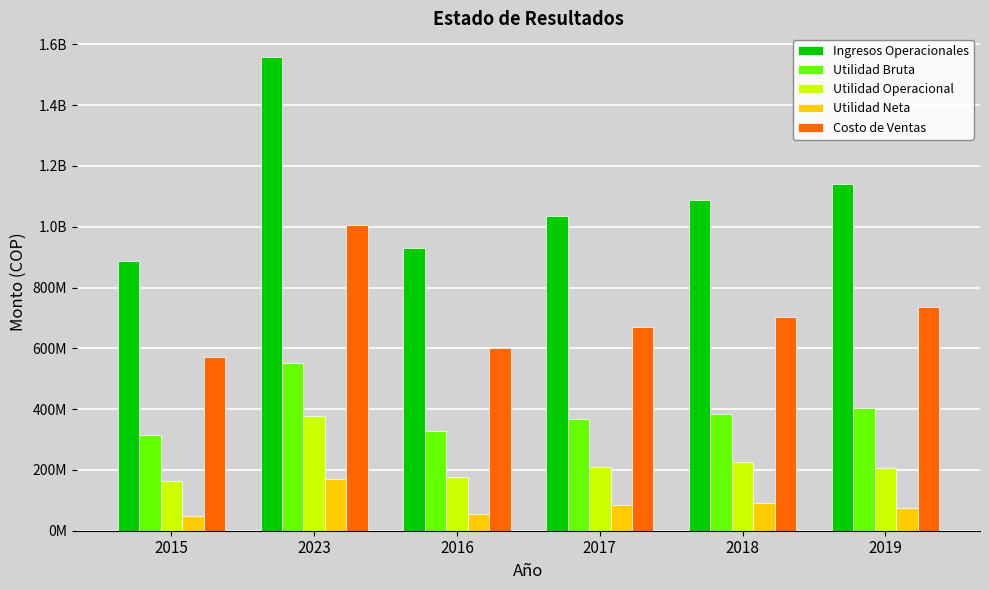

What position from the left is 2018?

5